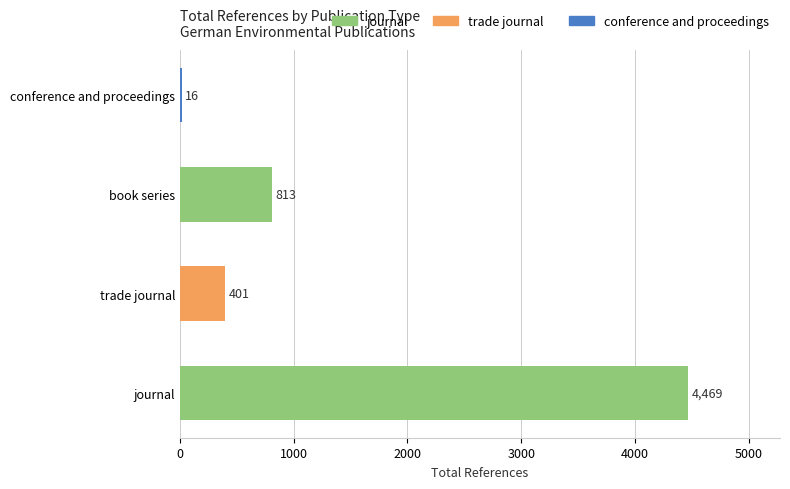

List the labels in order of value, largest first.

journal, book series, trade journal, conference and proceedings